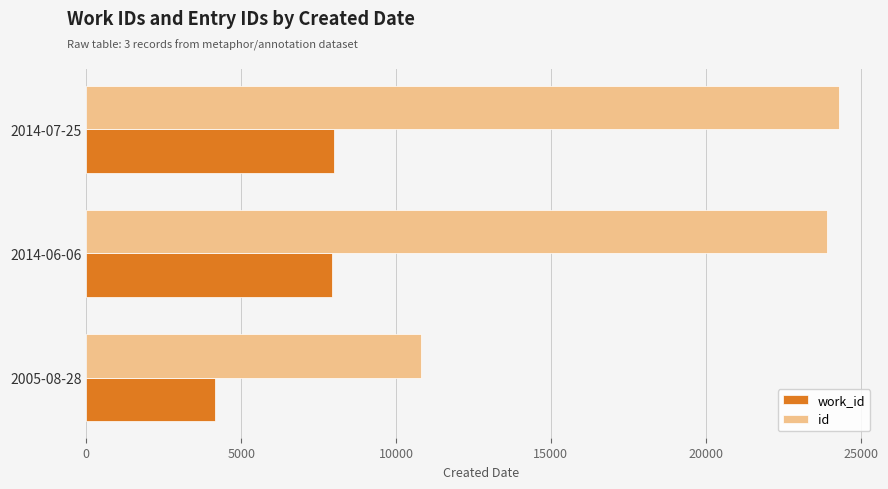

What is the total value across all series at 2014-07-25?

32286